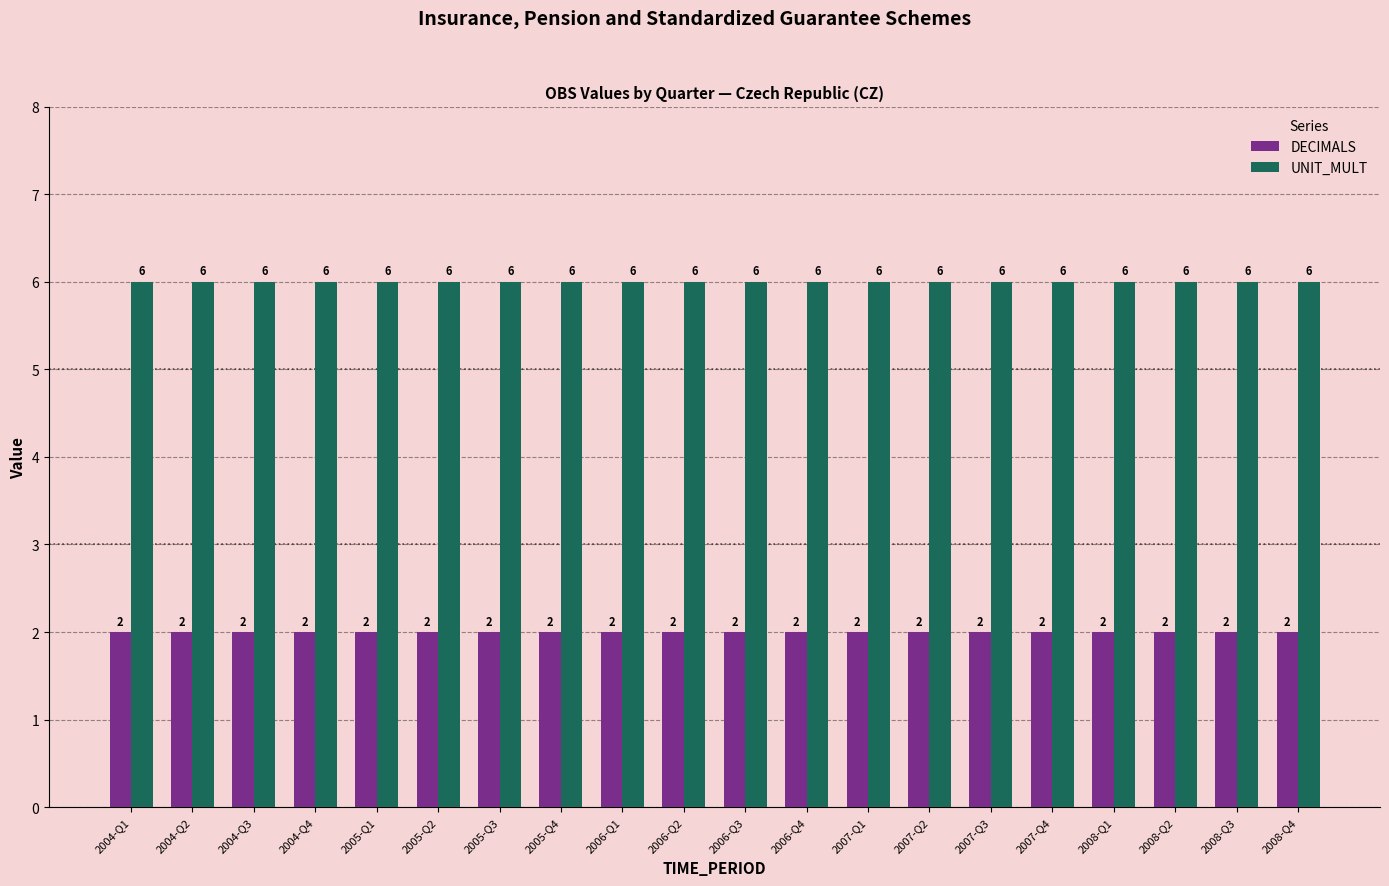

How many bars are there in total?

40